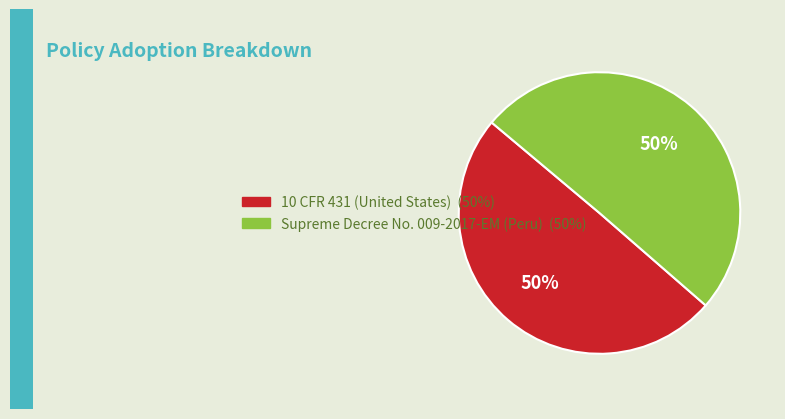

What percentage is the 10 CFR 431 (United States) slice, to the nearest percent?

50%